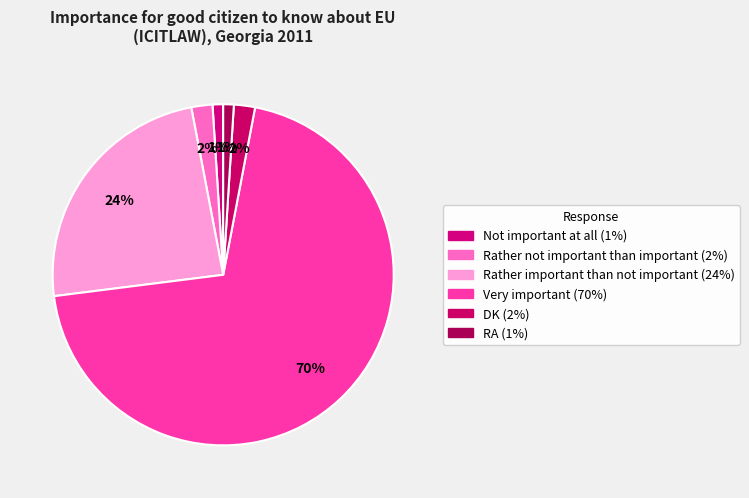

Do Very important and Rather not important than important together represent more than half of the pie?

Yes